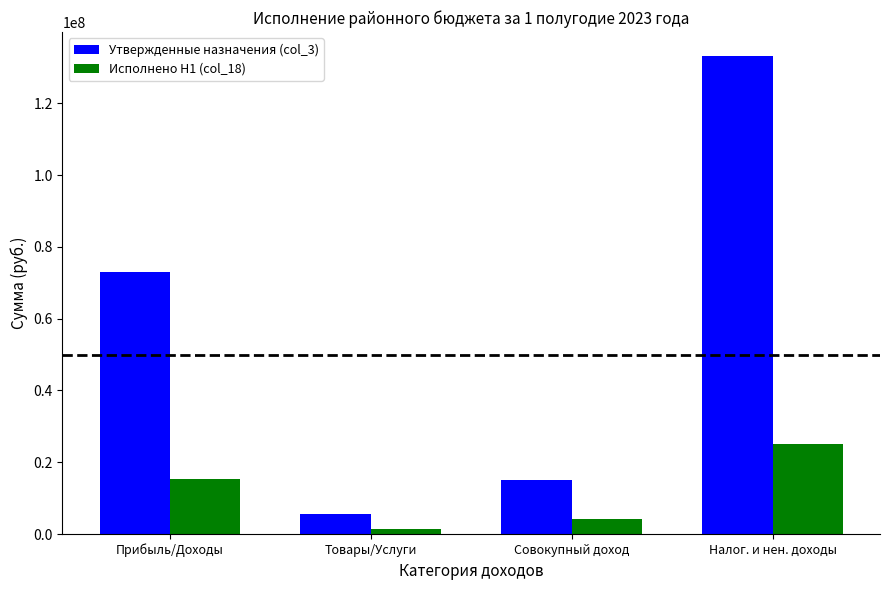

Does the chart contain any negative values?

No